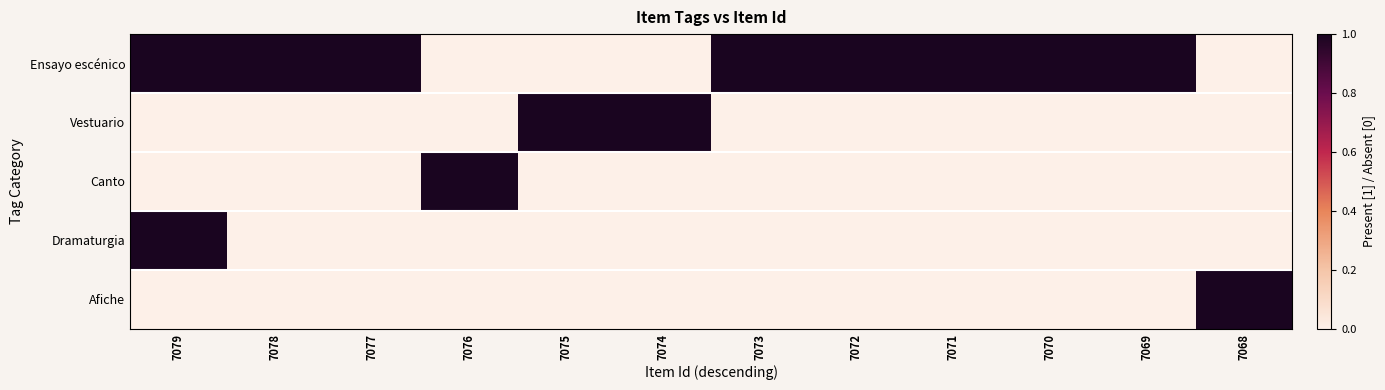

What is the total value across all series at 7073?

1